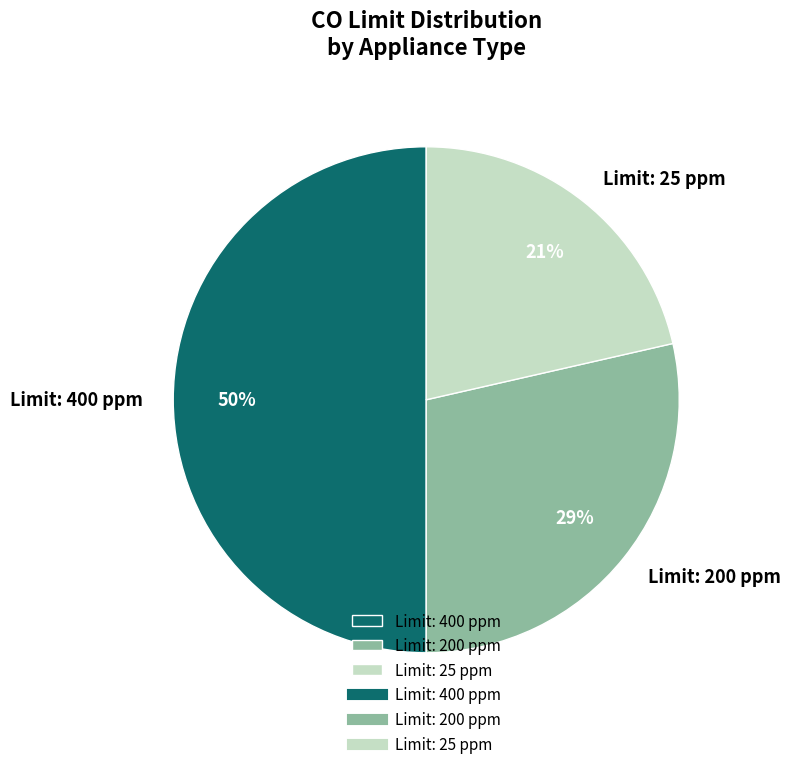

Count the number of slices in the pie.

3